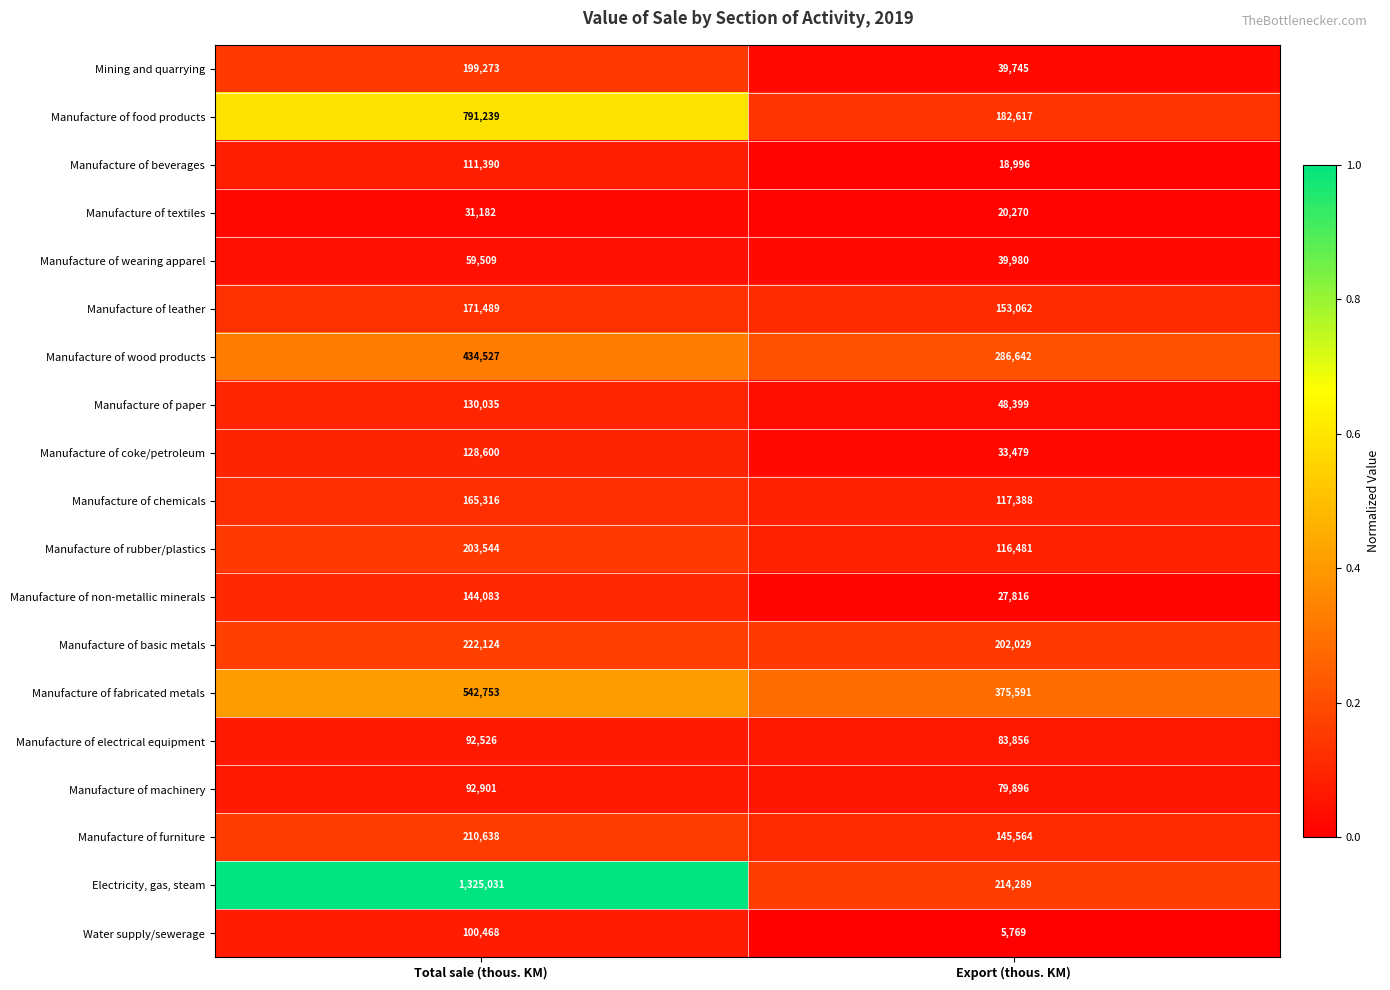

What is the maximum value shown in the chart?

1325031